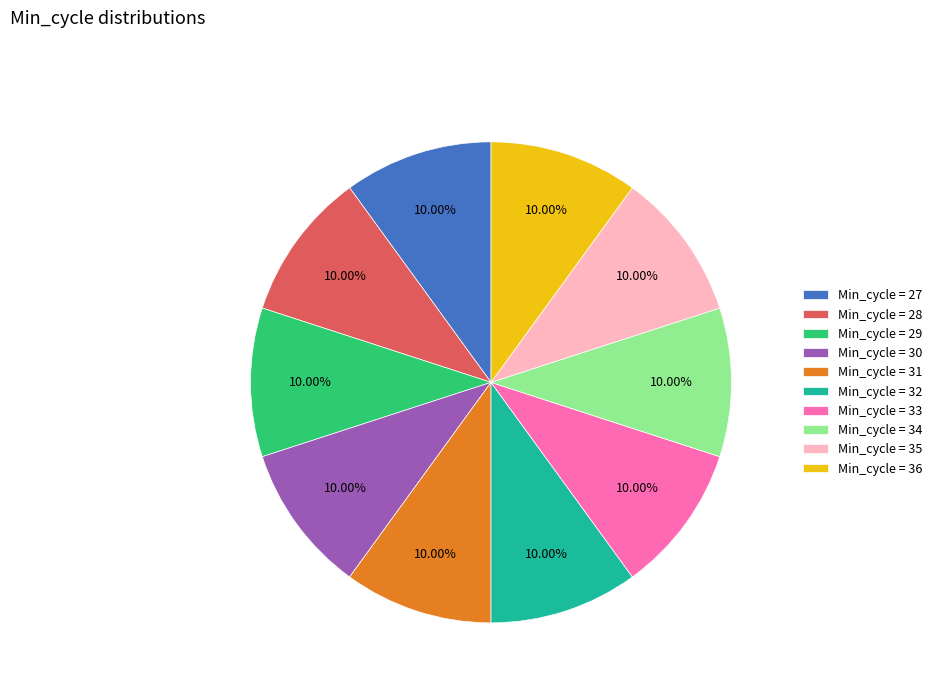

Approximately how many times larger is the value at Min_cycle = 27 compared to Min_cycle = 35?

1.0